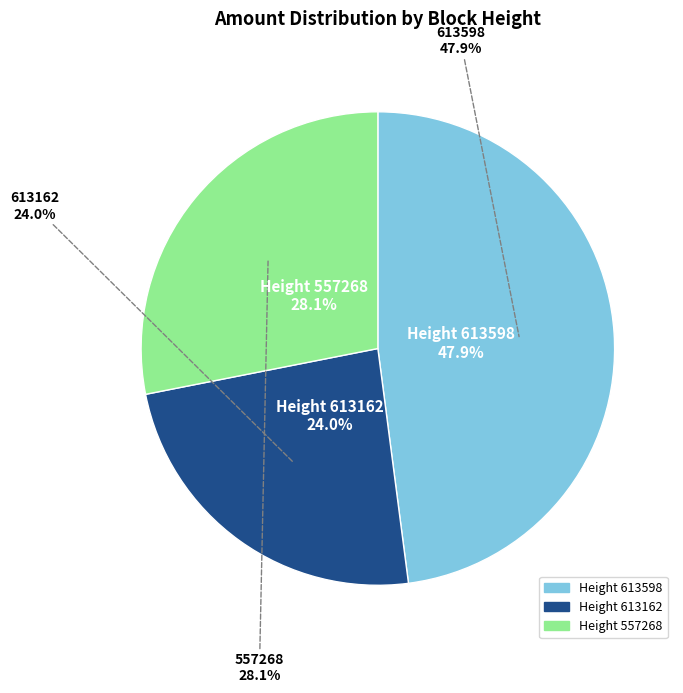

What is the smallest slice in the pie chart?

613162